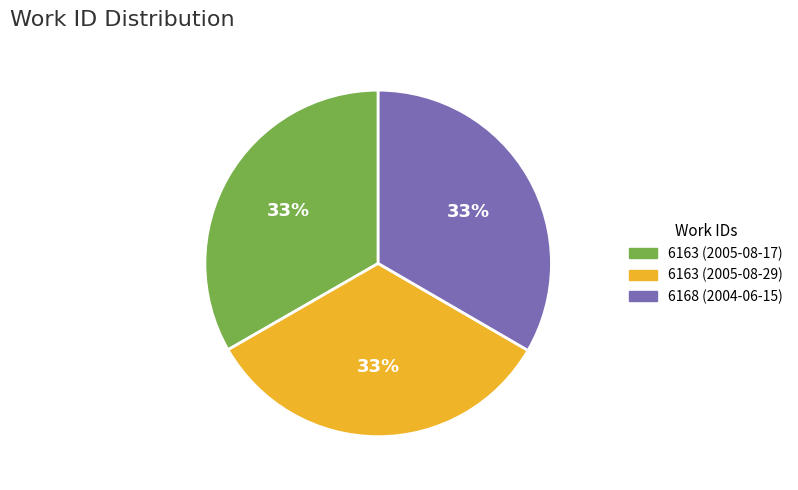

To the nearest percent, what percentage of the pie is 6168 (2004-06-15)?

33%